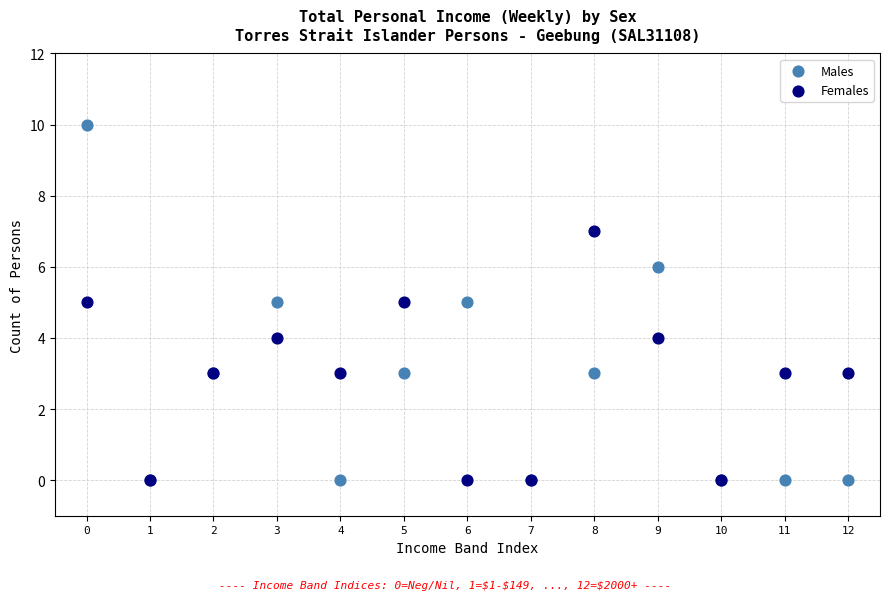

What are all the series names shown in the legend?

Males, Females